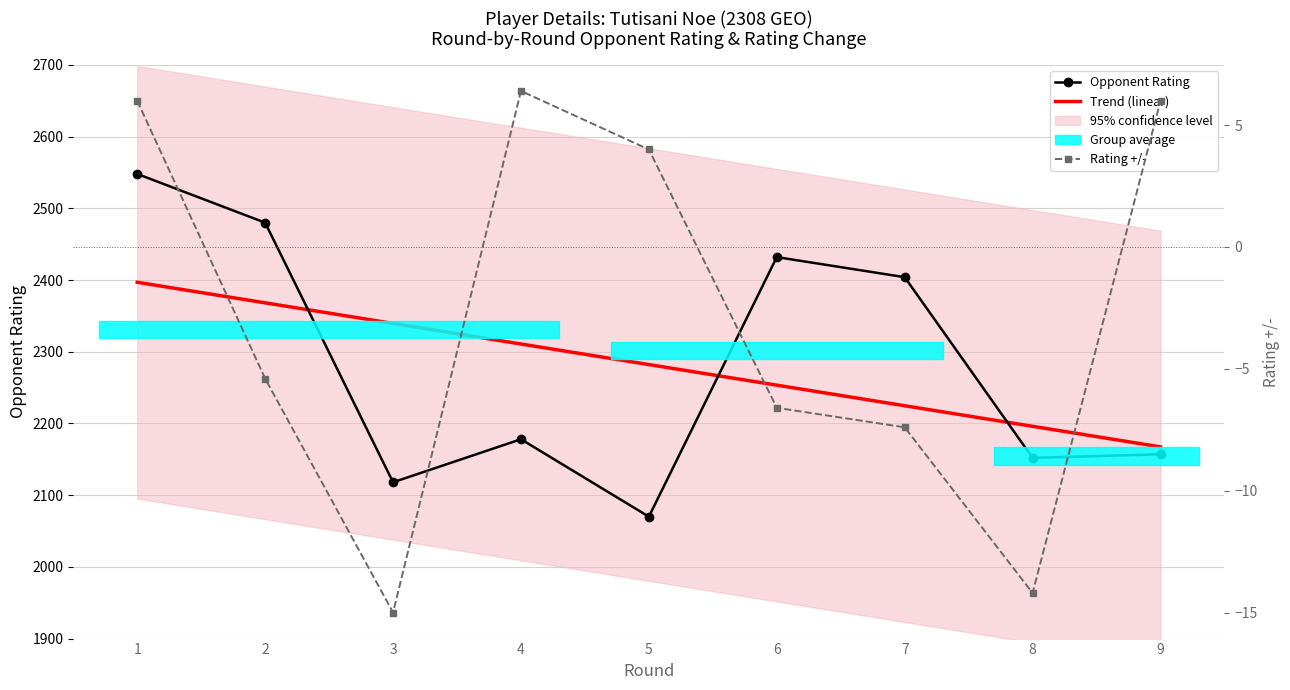

How many data points in Rating +/- (col_9) are less than -5?

5